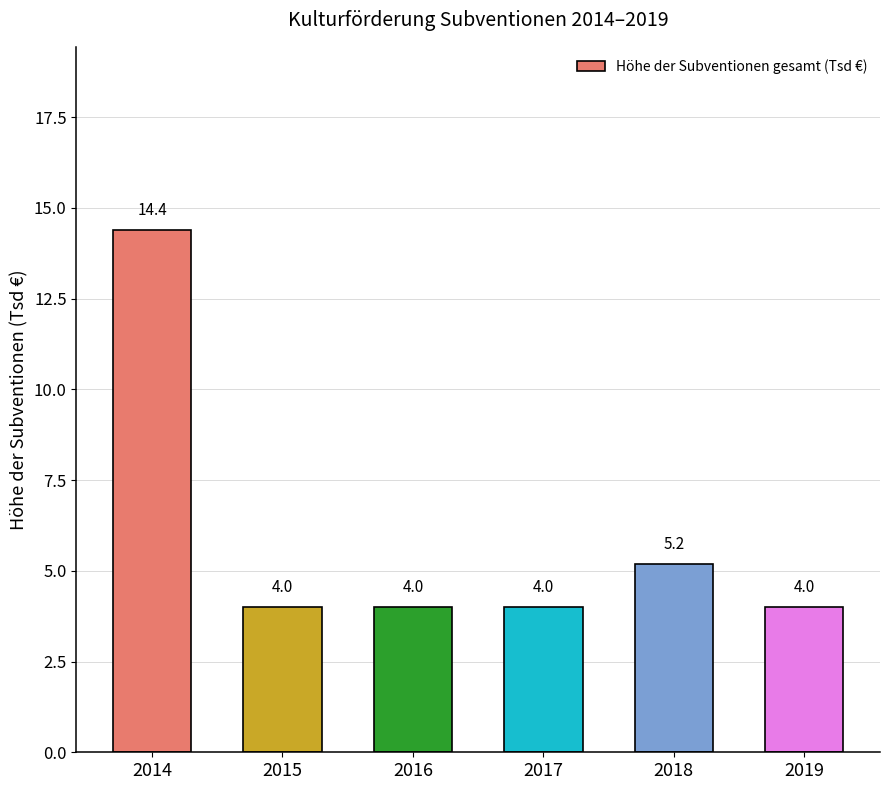

True or false: the data shows 5.2 at 2018.

True